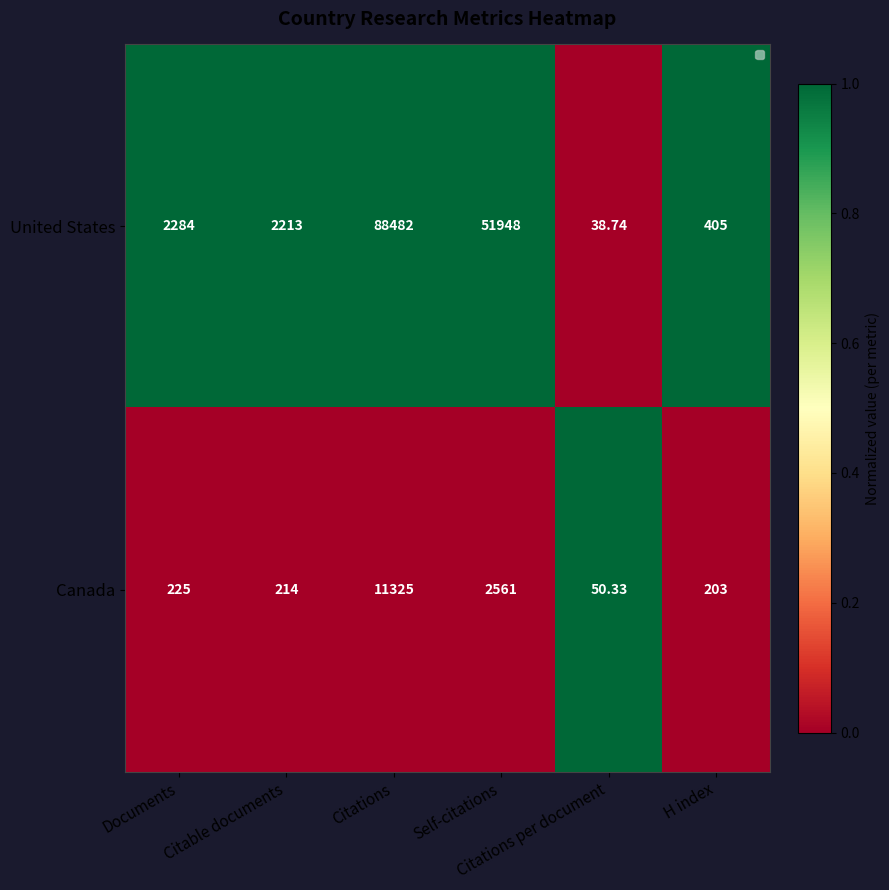

Which series has the largest range (max minus min)?

United States